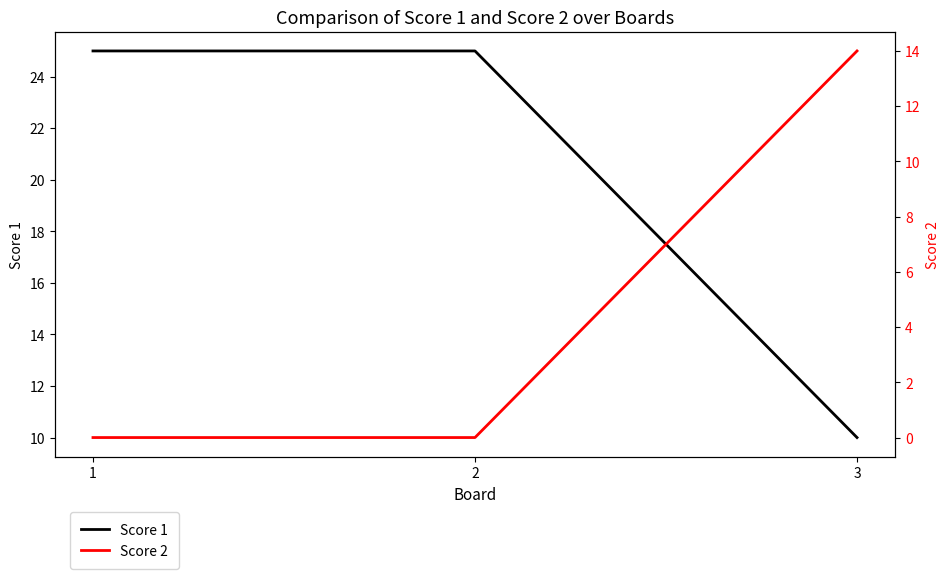

What is the value of the Score 1 point at the 3rd from the left?

10